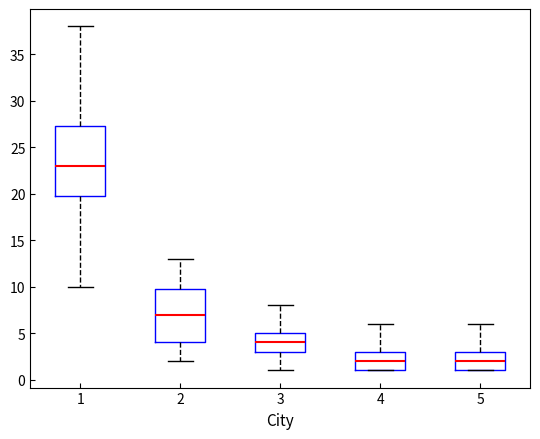

Reading left to right, transcribe this box plot: for each box, give where its median line is, the range the box spans, and where its two whiskers end, as read against the y-axis. The values are not printed on the chart, so give them approximately, as read against the axis.

1: median 23.0, box 20.0 to 27.5, whiskers 10.0 to 38.0
2: median 7.0, box 4.0 to 10.0, whiskers 2.0 to 13.0
3: median 4.0, box 3.0 to 5.0, whiskers 1.0 to 8.0
4: median 2.0, box 1.0 to 3.0, whiskers 1.0 to 6.0
5: median 2.0, box 1.0 to 3.0, whiskers 1.0 to 6.0